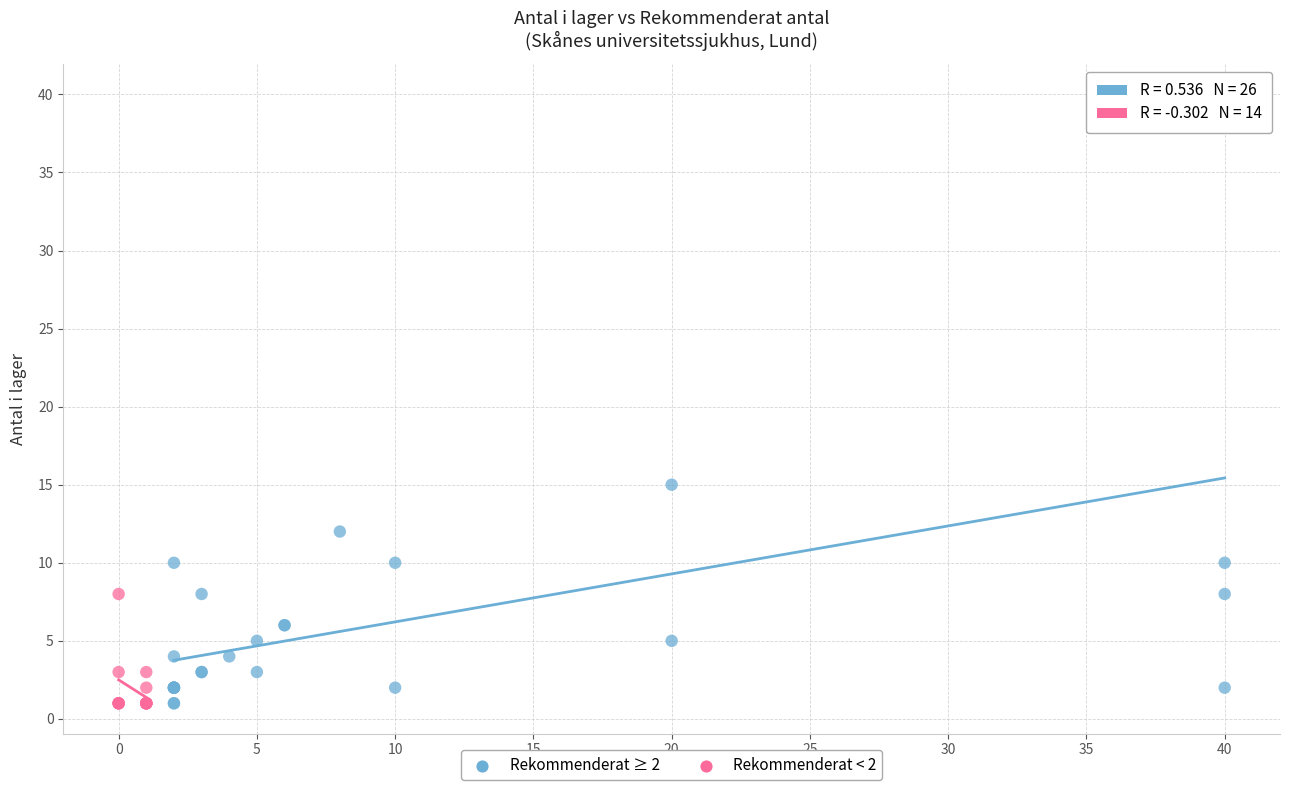

Which series has the widest spread of Y values?

Rekommenderat ≥ 2